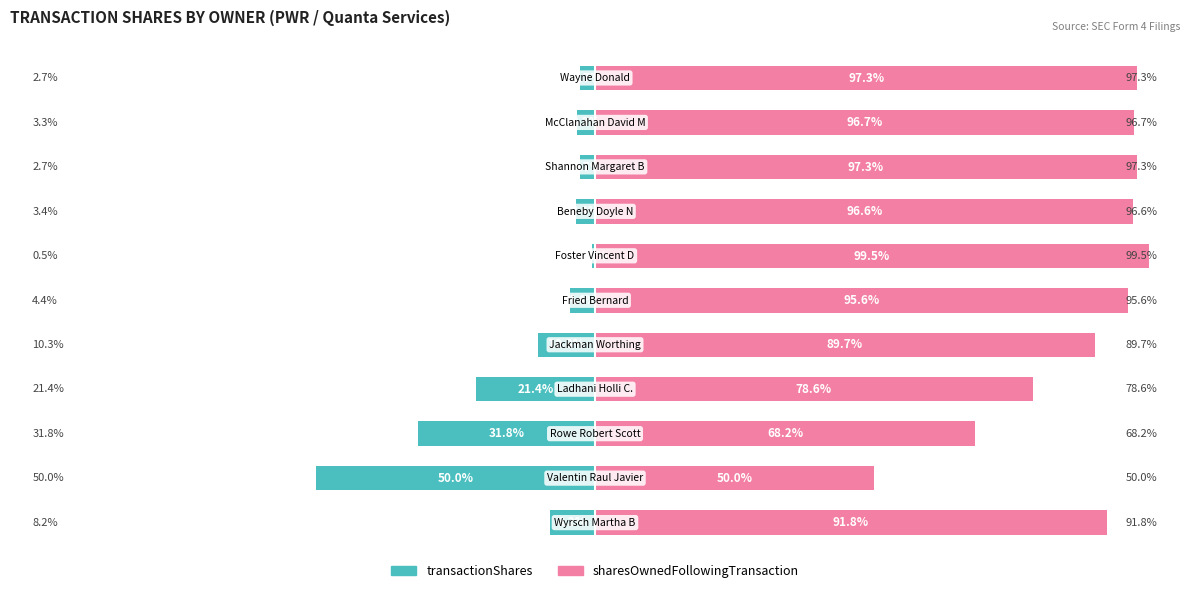

Is it true that sharesOwnedFollowingTransaction equals 97.3 at 125?

True